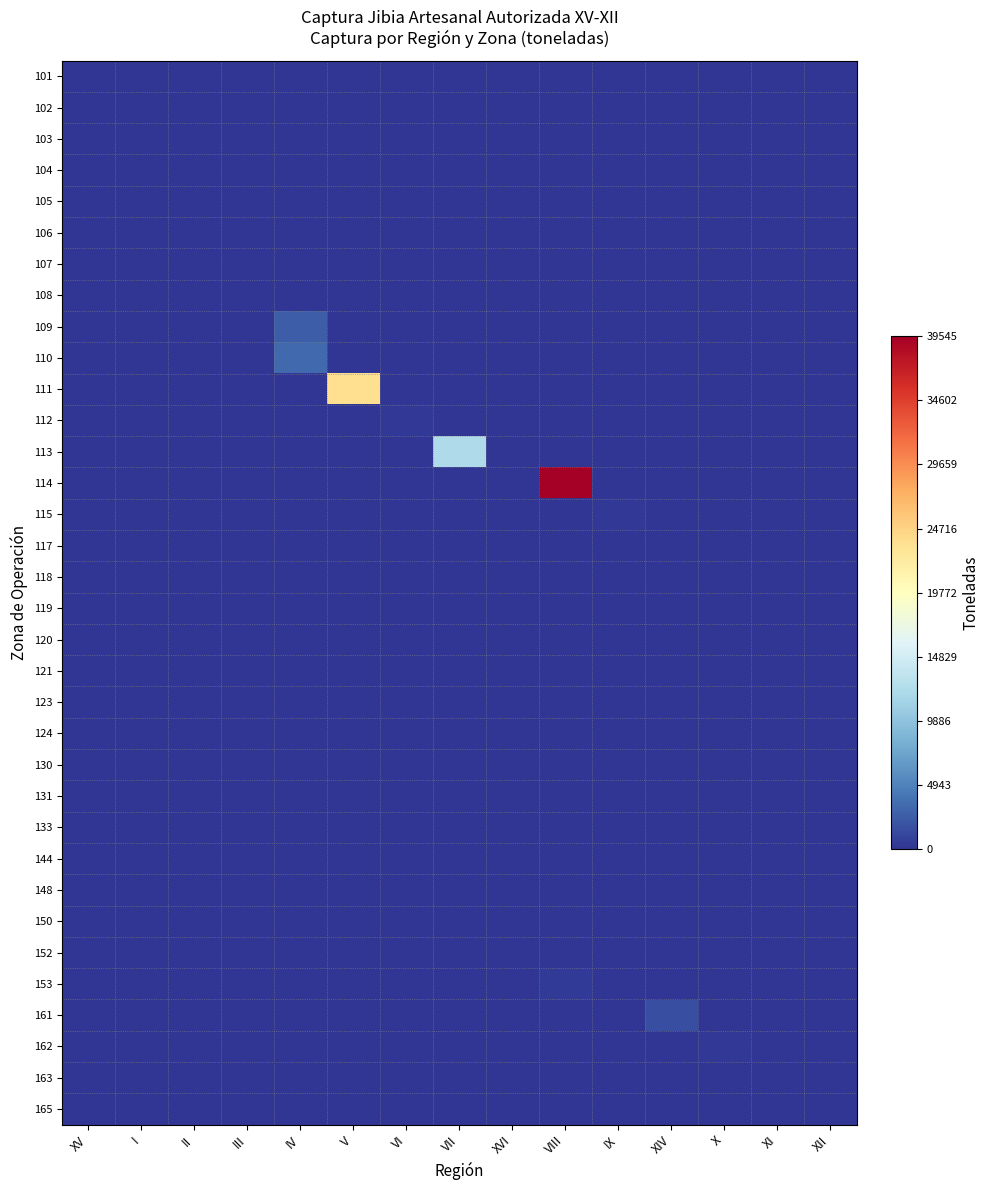

Reading left to right, extract all data points from this chart.

101: XV=0.0	I=0.0	II=0.0	III=0.0	IV=0.0	V=0.0	VI=0.0	VII=0.0	XVI=0.0	VIII=0.0	IX=0.0	XIV=0.0	X=0.0	XI=0.0	XII=0.0
102: XV=0.0	I=0.3	II=0.0	III=0.0	IV=0.0	V=0.0	VI=0.0	VII=0.0	XVI=0.0	VIII=0.0	IX=0.0	XIV=0.0	X=0.0	XI=0.0	XII=0.0
103: XV=0.0	I=0.0	II=0.0	III=0.0	IV=0.0	V=0.0	VI=0.0	VII=0.0	XVI=0.0	VIII=0.0	IX=0.0	XIV=0.0	X=0.0	XI=0.0	XII=0.0
104: XV=0.0	I=0.0	II=0.0	III=0.0	IV=0.0	V=0.0	VI=0.0	VII=0.0	XVI=0.0	VIII=0.0	IX=0.0	XIV=0.0	X=0.0	XI=0.0	XII=0.0
105: XV=0.0	I=0.1	II=0.0	III=0.0	IV=0.0	V=0.0	VI=0.0	VII=0.0	XVI=0.0	VIII=0.0	IX=0.0	XIV=0.0	X=0.0	XI=0.0	XII=0.0
106: XV=0.0	I=0.0	II=0.7	III=0.0	IV=0.0	V=0.0	VI=0.0	VII=0.0	XVI=0.0	VIII=0.0	IX=0.0	XIV=0.0	X=0.0	XI=0.0	XII=0.0
107: XV=0.0	I=0.0	II=0.0	III=8.8	IV=0.0	V=0.0	VI=0.0	VII=0.0	XVI=0.0	VIII=0.0	IX=0.0	XIV=0.0	X=0.0	XI=0.0	XII=0.0
108: XV=0.0	I=0.0	II=0.0	III=30.8	IV=0.0	V=0.0	VI=0.0	VII=0.0	XVI=0.0	VIII=0.0	IX=0.0	XIV=0.0	X=0.0	XI=0.0	XII=0.0
109: XV=0.0	I=0.0	II=0.0	III=0.0	IV=2495.1	V=0.0	VI=0.0	VII=0.0	XVI=0.0	VIII=0.0	IX=0.0	XIV=0.0	X=0.0	XI=0.0	XII=0.0
110: XV=0.0	I=0.0	II=0.0	III=0.0	IV=3283.6	V=0.0	VI=0.0	VII=0.0	XVI=0.0	VIII=0.0	IX=0.0	XIV=0.0	X=0.0	XI=0.0	XII=0.0
111: XV=0.0	I=0.0	II=0.0	III=0.0	IV=0.0	V=23750.1	VI=0.0	VII=0.0	XVI=0.0	VIII=0.0	IX=0.0	XIV=0.0	X=0.0	XI=0.0	XII=0.0
112: XV=0.0	I=0.0	II=0.0	III=0.0	IV=0.0	V=0.0	VI=239.2	VII=0.0	XVI=0.0	VIII=0.0	IX=0.0	XIV=0.0	X=0.0	XI=0.0	XII=0.0
113: XV=0.0	I=0.0	II=0.0	III=0.0	IV=0.0	V=0.0	VI=0.0	VII=12109.1	XVI=0.0	VIII=0.0	IX=0.0	XIV=0.0	X=0.0	XI=0.0	XII=0.0
114: XV=0.0	I=0.0	II=0.0	III=0.0	IV=0.0	V=0.0	VI=0.0	VII=0.0	XVI=0.0	VIII=39544.9	IX=0.0	XIV=0.0	X=0.0	XI=0.0	XII=0.0
115: XV=0.0	I=0.0	II=0.0	III=0.0	IV=0.0	V=0.0	VI=0.0	VII=0.0	XVI=0.0	VIII=0.0	IX=216.4	XIV=0.0	X=0.0	XI=0.0	XII=0.0
117: XV=0.0	I=0.0	II=0.0	III=0.0	IV=0.0	V=0.0	VI=0.0	VII=0.0	XVI=0.0	VIII=0.0	IX=0.0	XIV=0.0	X=0.0	XI=0.0	XII=0.0
118: XV=0.0	I=0.0	II=0.0	III=0.0	IV=0.0	V=0.0	VI=0.0	VII=0.0	XVI=0.0	VIII=0.0	IX=0.0	XIV=0.0	X=0.0	XI=0.0	XII=0.0
119: XV=0.0	I=0.0	II=0.0	III=0.0	IV=0.0	V=0.0	VI=0.0	VII=0.0	XVI=0.0	VIII=0.0	IX=0.0	XIV=0.0	X=0.0	XI=0.0	XII=0.0
120: XV=0.0	I=0.0	II=0.0	III=0.0	IV=0.0	V=0.0	VI=0.0	VII=0.0	XVI=0.0	VIII=0.0	IX=0.0	XIV=0.0	X=0.0	XI=0.0	XII=0.0
121: XV=0.0	I=0.0	II=0.0	III=0.0	IV=0.0	V=0.0	VI=0.0	VII=0.0	XVI=0.0	VIII=0.0	IX=0.0	XIV=0.0	X=0.0	XI=0.0	XII=0.0
123: XV=0.0	I=0.0	II=0.0	III=0.0	IV=0.0	V=0.0	VI=0.0	VII=0.0	XVI=0.0	VIII=0.0	IX=0.0	XIV=0.0	X=0.0	XI=0.0	XII=0.0
124: XV=0.0	I=0.0	II=0.0	III=0.0	IV=0.0	V=0.0	VI=0.0	VII=0.0	XVI=0.0	VIII=0.0	IX=0.0	XIV=0.0	X=0.0	XI=0.0	XII=0.0
130: XV=0.0	I=0.0	II=0.0	III=0.0	IV=0.0	V=0.0	VI=0.0	VII=0.0	XVI=0.0	VIII=0.0	IX=0.0	XIV=0.0	X=0.0	XI=0.0	XII=0.0
131: XV=0.0	I=0.0	II=0.0	III=0.0	IV=0.0	V=0.0	VI=0.0	VII=0.0	XVI=0.0	VIII=0.0	IX=0.0	XIV=0.0	X=0.0	XI=0.0	XII=0.0
133: XV=0.0	I=0.0	II=0.0	III=0.0	IV=0.0	V=0.0	VI=0.0	VII=0.0	XVI=0.0	VIII=0.0	IX=0.0	XIV=0.0	X=0.0	XI=0.0	XII=0.0
144: XV=0.0	I=0.0	II=0.0	III=0.0	IV=0.0	V=0.0	VI=0.0	VII=0.0	XVI=0.0	VIII=0.0	IX=0.0	XIV=0.0	X=0.0	XI=0.0	XII=0.0
148: XV=0.0	I=0.0	II=0.0	III=0.0	IV=0.0	V=0.0	VI=0.0	VII=0.0	XVI=0.0	VIII=0.0	IX=0.0	XIV=0.0	X=0.0	XI=0.0	XII=0.0
150: XV=0.0	I=0.0	II=0.0	III=0.0	IV=0.0	V=0.0	VI=0.0	VII=0.0	XVI=0.0	VIII=0.0	IX=0.0	XIV=0.0	X=0.0	XI=0.0	XII=0.0
152: XV=0.0	I=0.0	II=0.0	III=0.0	IV=0.0	V=0.0	VI=0.0	VII=1.6	XVI=0.0	VIII=0.0	IX=0.0	XIV=0.0	X=0.0	XI=0.0	XII=0.0
153: XV=0.0	I=0.0	II=0.0	III=0.0	IV=0.0	V=0.0	VI=0.0	VII=0.0	XVI=0.0	VIII=316.0	IX=0.0	XIV=0.0	X=0.0	XI=0.0	XII=0.0
161: XV=0.0	I=0.0	II=0.0	III=0.0	IV=0.0	V=0.0	VI=0.0	VII=0.0	XVI=0.0	VIII=0.0	IX=0.0	XIV=1581.6	X=0.0	XI=0.0	XII=0.0
162: XV=0.0	I=0.0	II=0.0	III=0.0	IV=0.0	V=0.0	VI=0.0	VII=0.0	XVI=0.0	VIII=0.0	IX=0.0	XIV=0.0	X=244.7	XI=0.0	XII=0.0
163: XV=0.0	I=0.0	II=0.0	III=0.0	IV=0.0	V=0.0	VI=0.0	VII=0.0	XVI=0.0	VIII=0.0	IX=0.0	XIV=67.7	X=0.0	XI=0.0	XII=0.0
165: XV=0.0	I=0.0	II=0.0	III=0.0	IV=0.0	V=0.0	VI=0.0	VII=0.0	XVI=2.0	VIII=0.0	IX=0.0	XIV=0.0	X=0.0	XI=0.0	XII=0.0